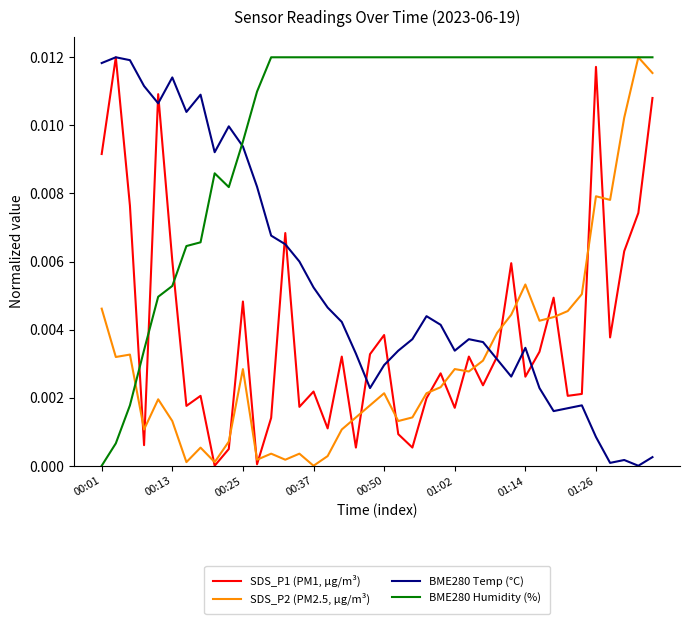

Which series has the largest total across all categories?

BME280 Humidity (%)